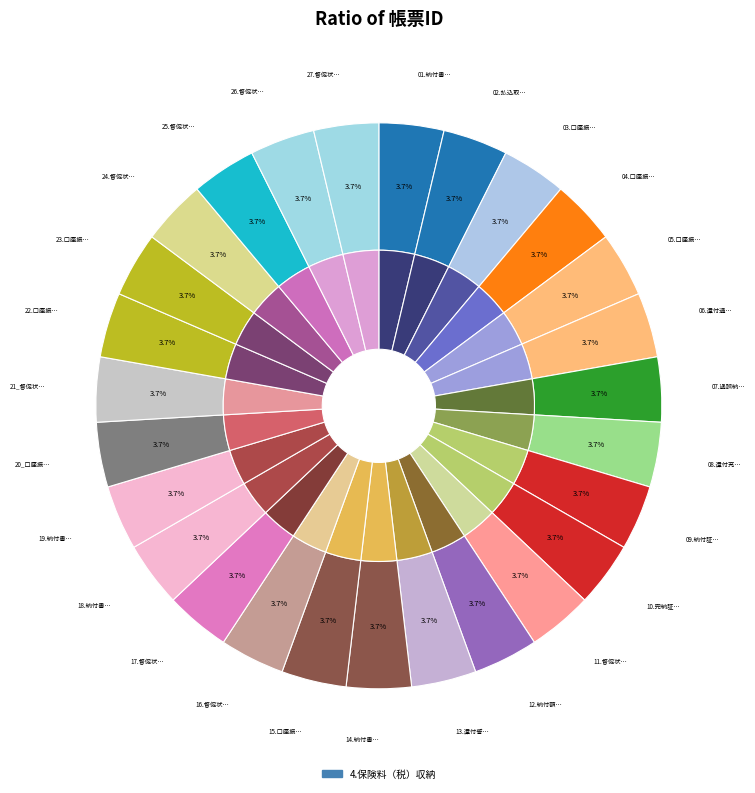

Combined, do 15.口座振替不能通知書２（マル公）（eL-QRあり） and 07.過誤納金還付請求書 account for over 50%?

No